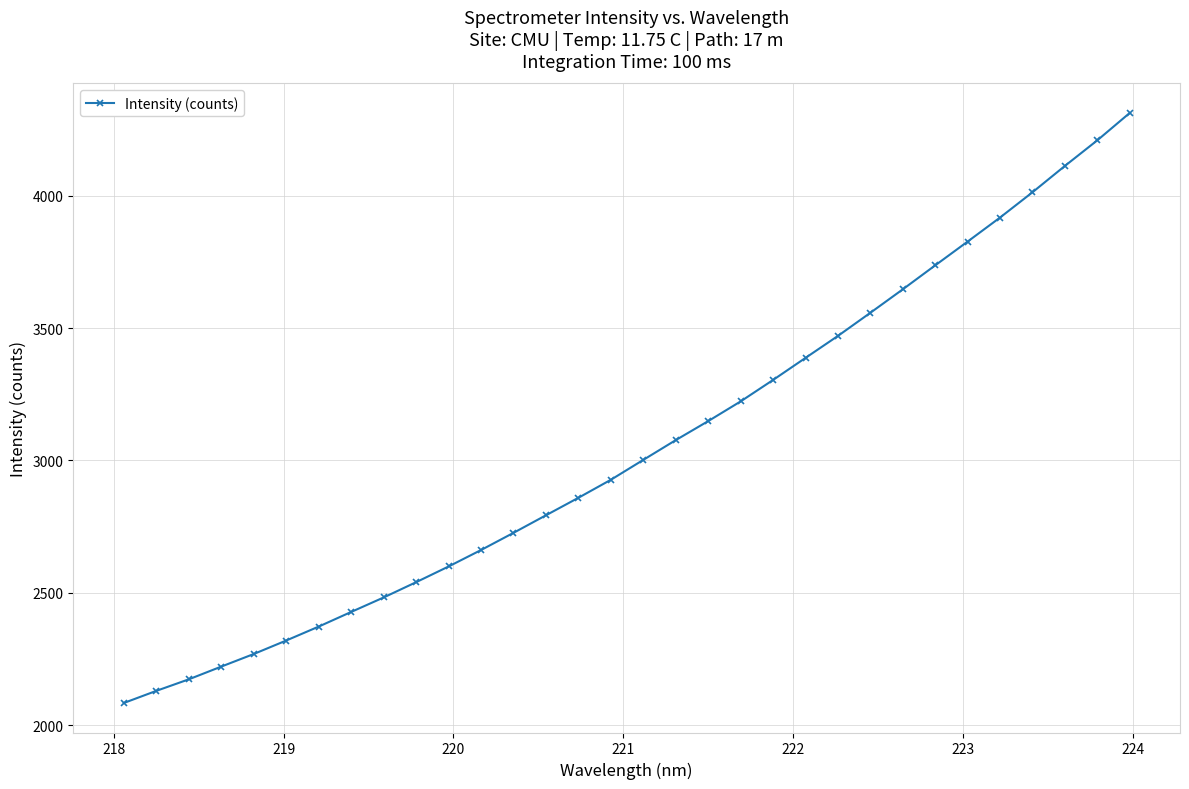

What is the value of the 26th point from the left?

3736.8